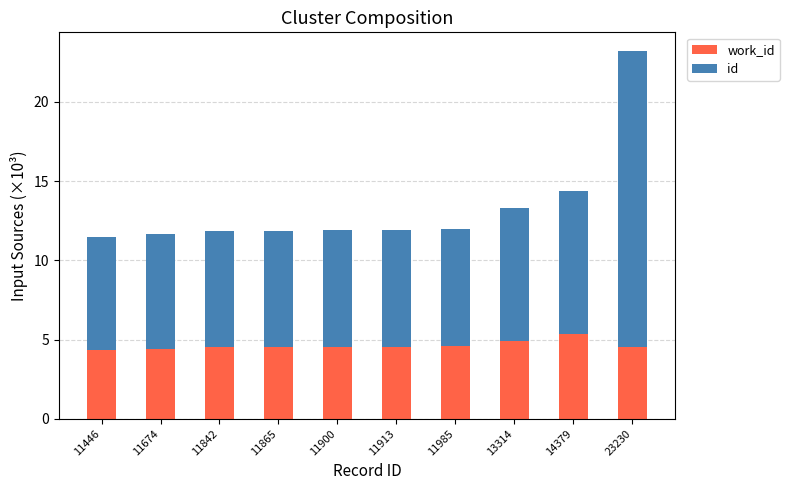

What is the total value across all series at 11865?

11.9